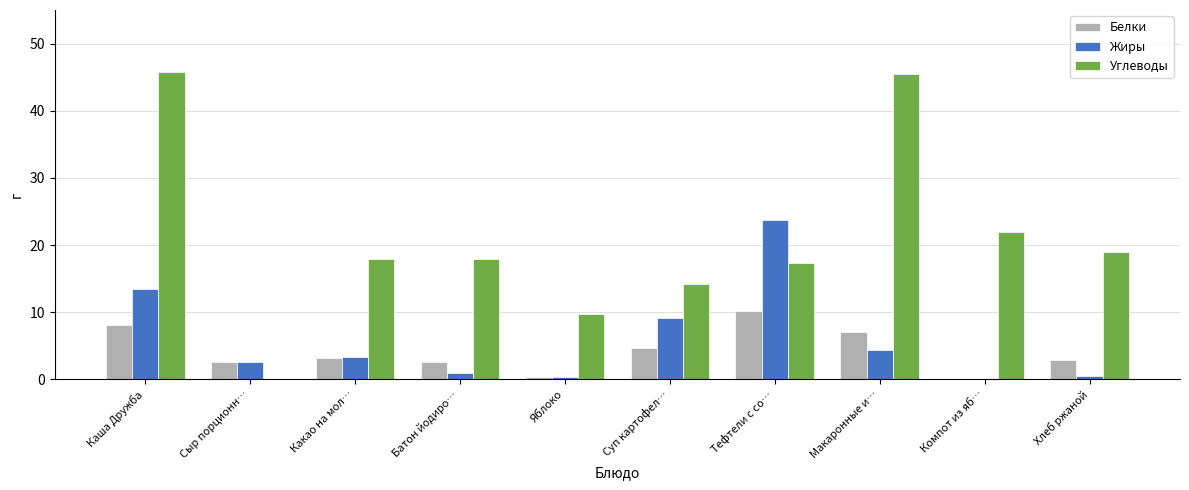

What is the maximum value for Жиры?

23.7